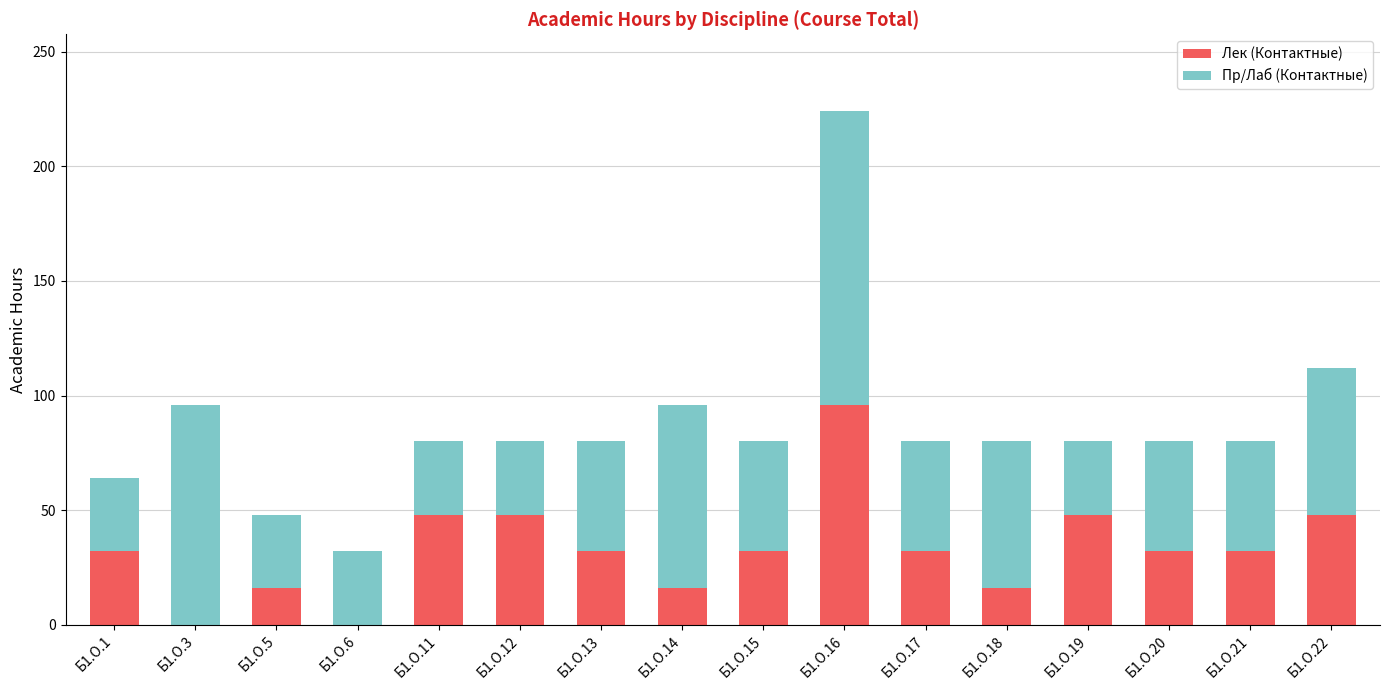

What are all the series names shown in the legend?

Лек (Контактные), Пр/Лаб (Контактные)